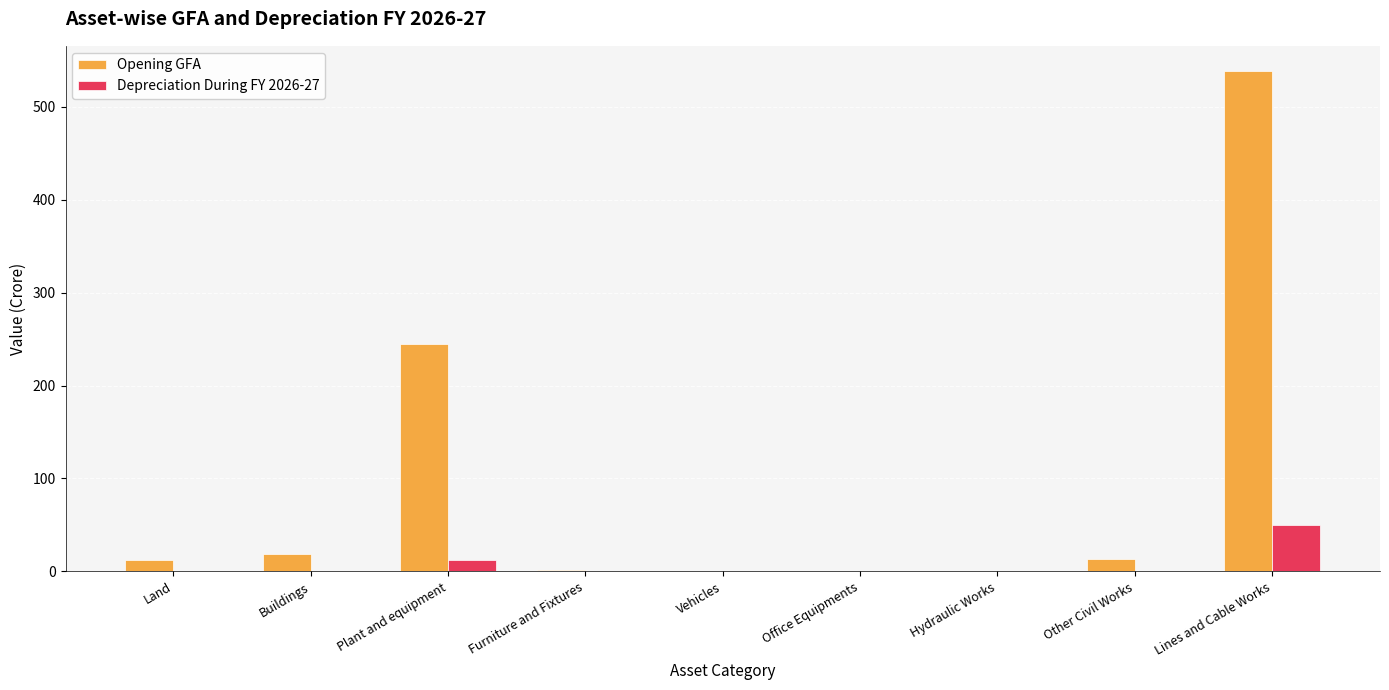

The Opening GFA series shows 12.1 at Land. True or false?

True